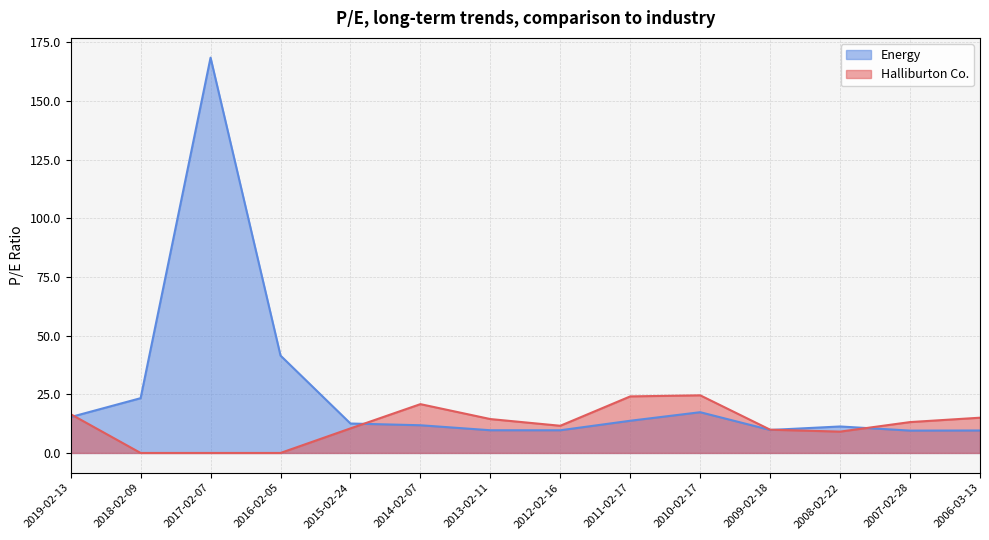

List the labels in order of Energy value, smallest first.

2007-02-28, 2006-03-13, 2012-02-16, 2013-02-11, 2009-02-18, 2008-02-22, 2014-02-07, 2015-02-24, 2011-02-17, 2019-02-13, 2010-02-17, 2018-02-09, 2016-02-05, 2017-02-07